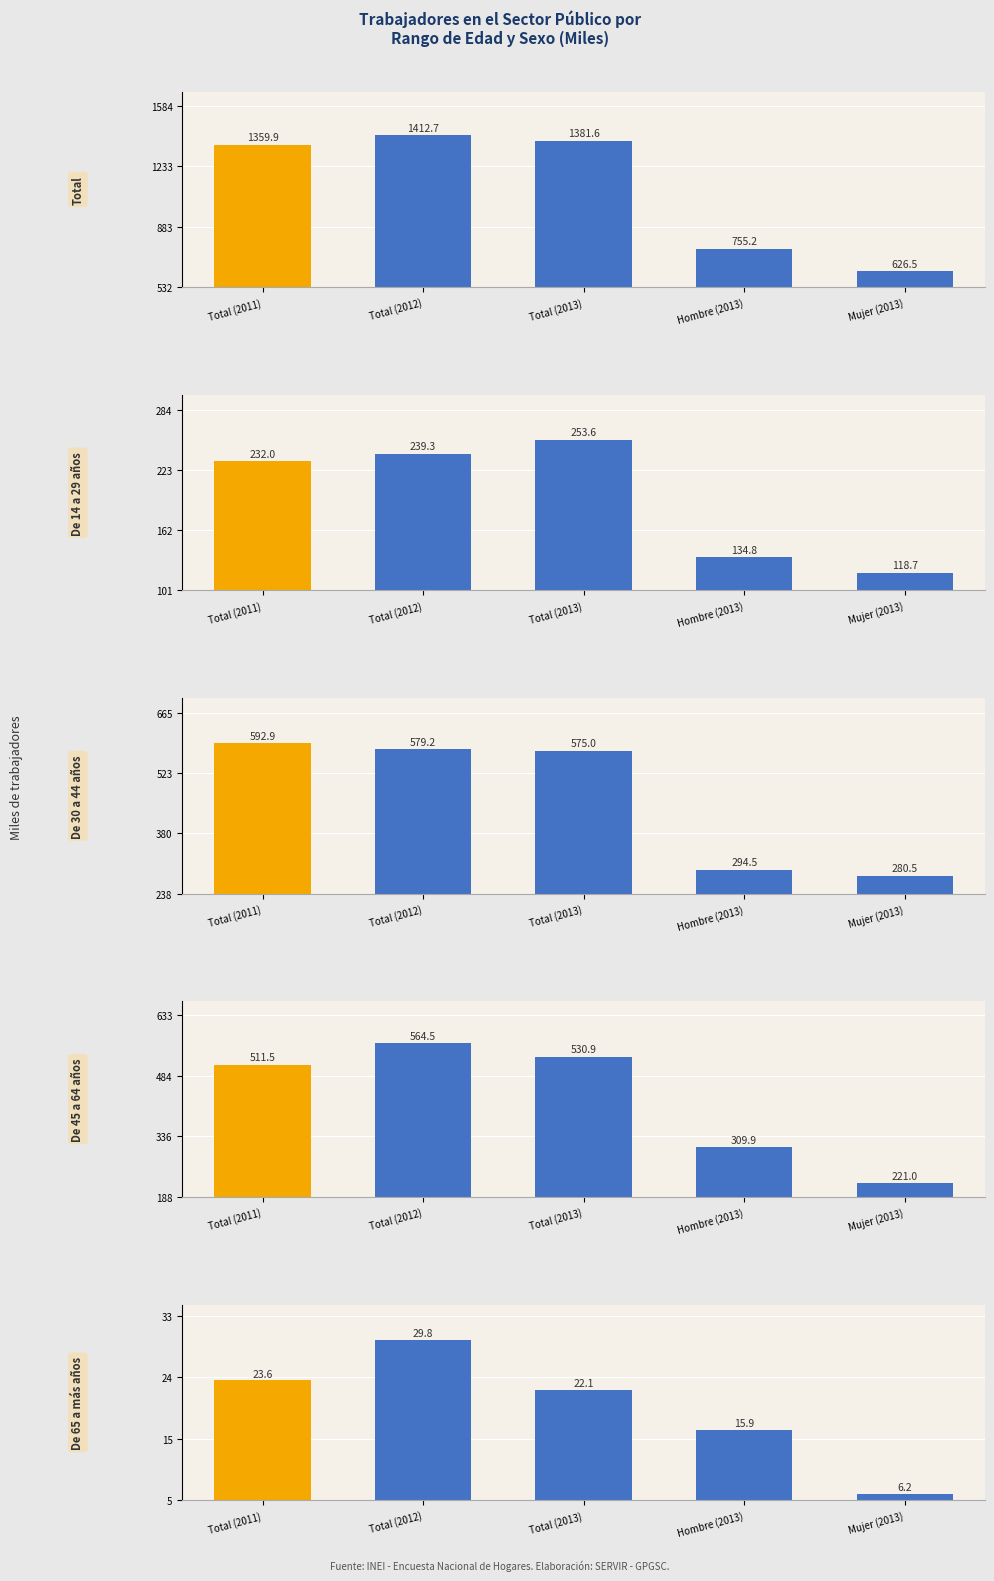

How many bars are there in each group?

5